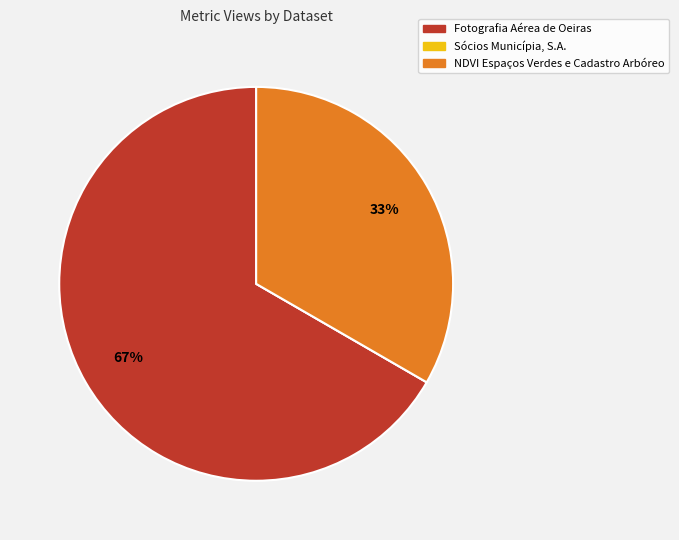

Which has a higher value, NDVI Espaços Verdes e Cadastro Arbóreo or Fotografia Aérea de Oeiras?

Fotografia Aérea de Oeiras